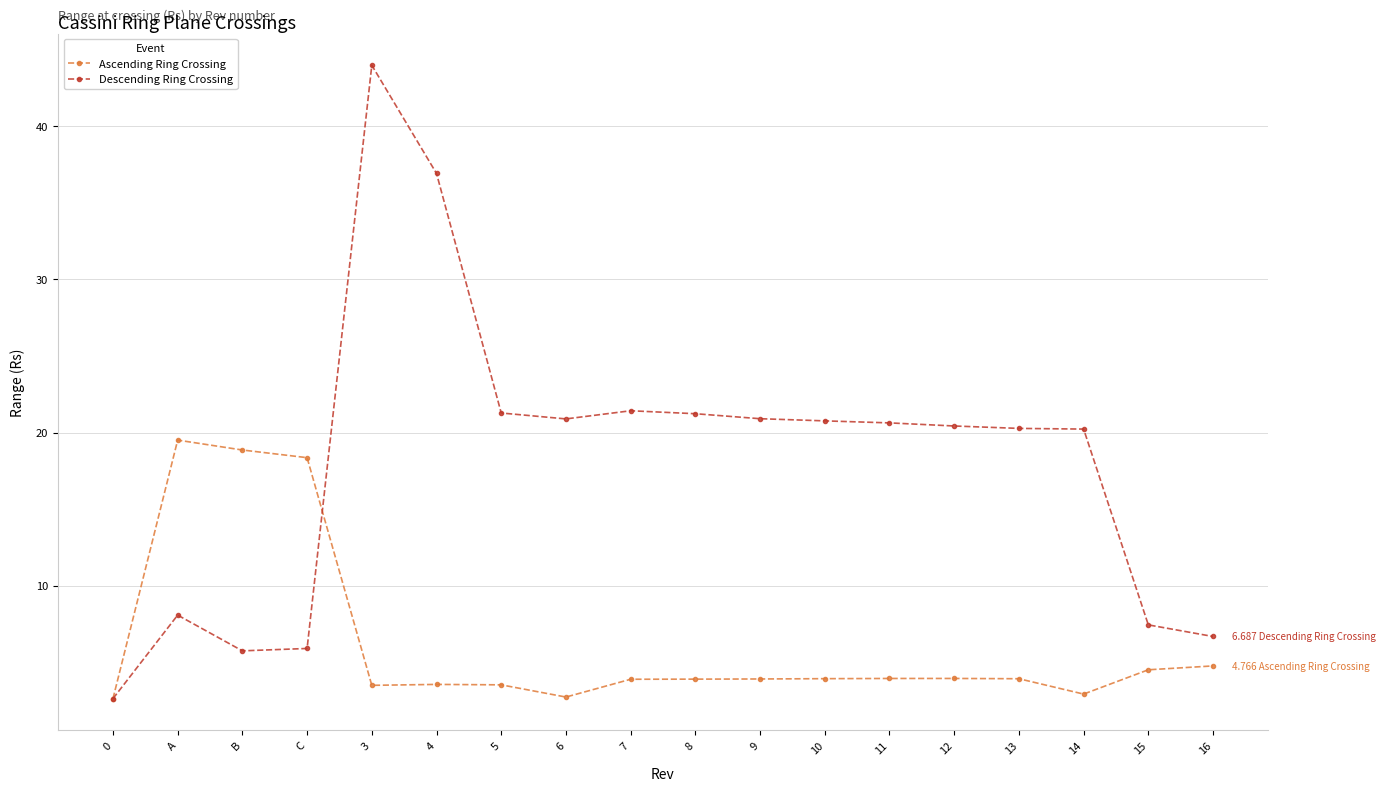

Read the Ascending Ring Crossing value at 12.

3.9